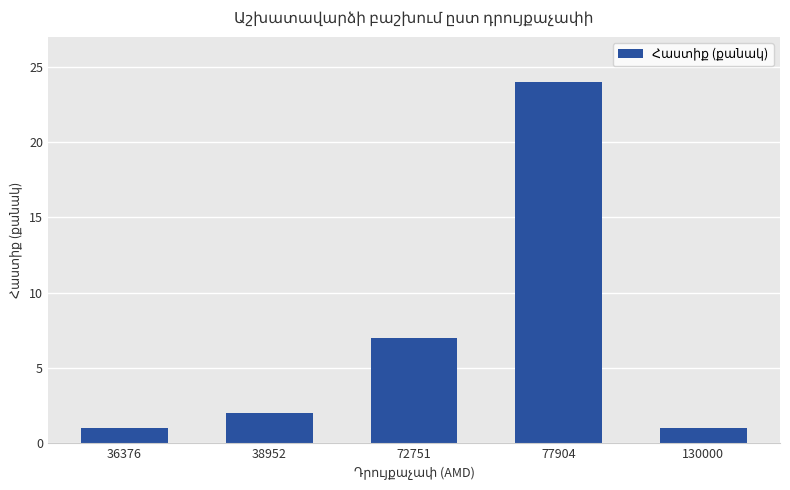

How many data points are less than 2?

2